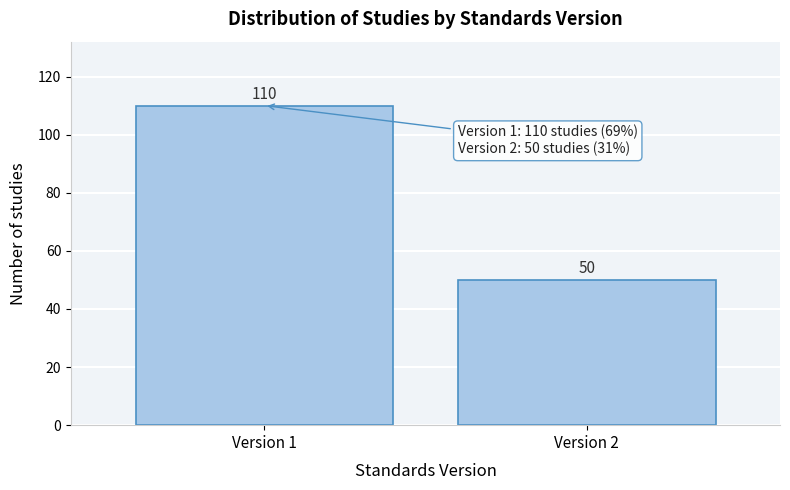

Reading left to right, transcribe all the data shown in this chart.

Version 1=110	Version 2=50